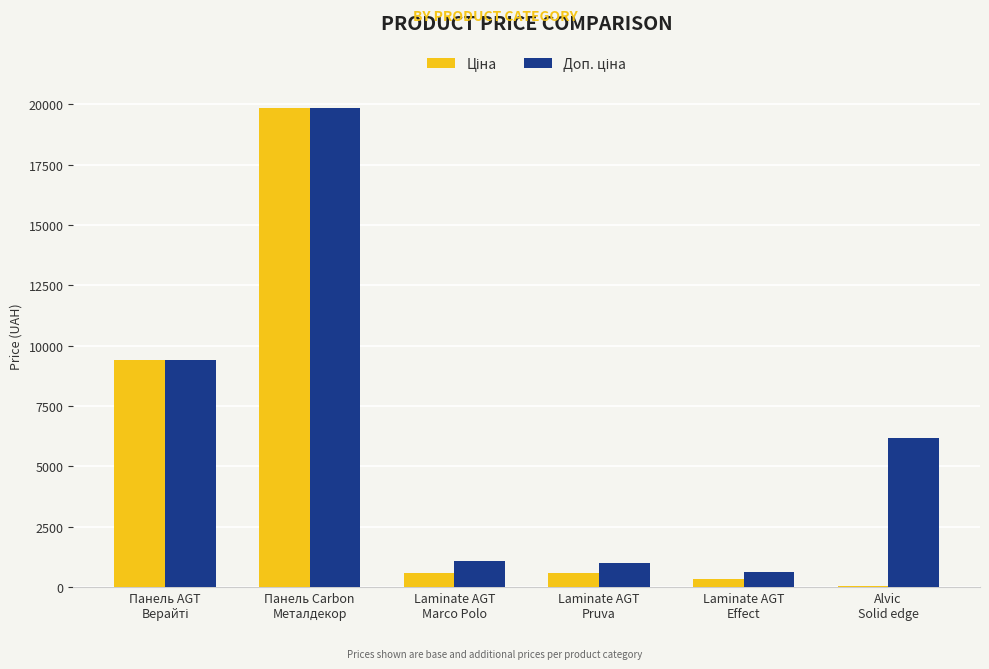

What is the maximum value shown in the chart?

19831.1